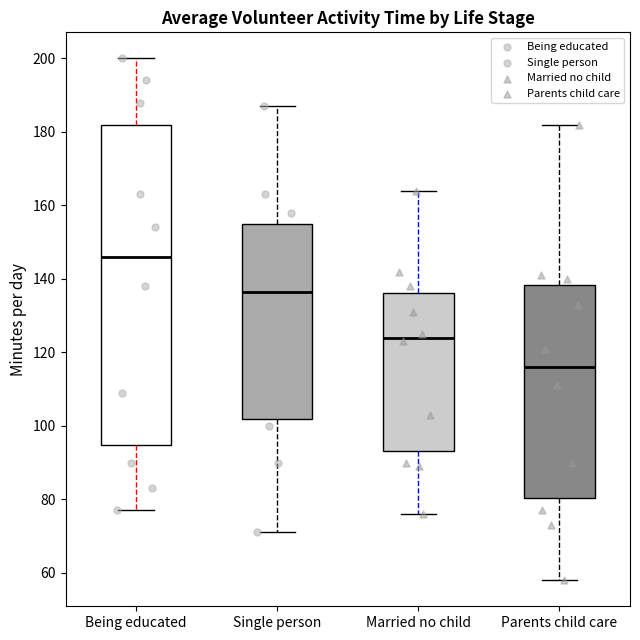

Reading left to right, transcribe this box plot: for each box, give where its median line is, the range the box spans, and where its two whiskers end, as read against the y-axis. The values are not printed on the chart, so give them approximately, as read against the axis.

Being educated: median 146, box 94 to 182, whiskers 78 to 200
Single person: median 136, box 102 to 156, whiskers 72 to 188
Married no child: median 124, box 94 to 136, whiskers 76 to 164
Parents child care: median 116, box 80 to 138, whiskers 58 to 182